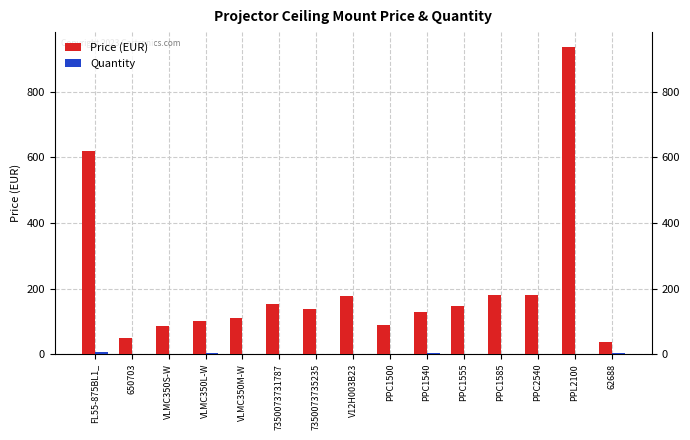

Which series has the largest total across all categories?

Price (EUR)